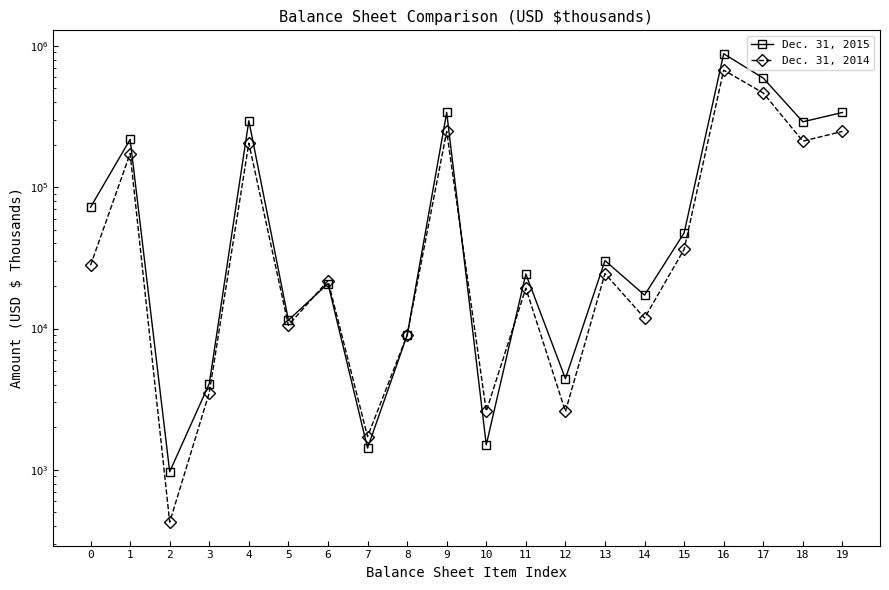

What is the smallest value displayed?

427